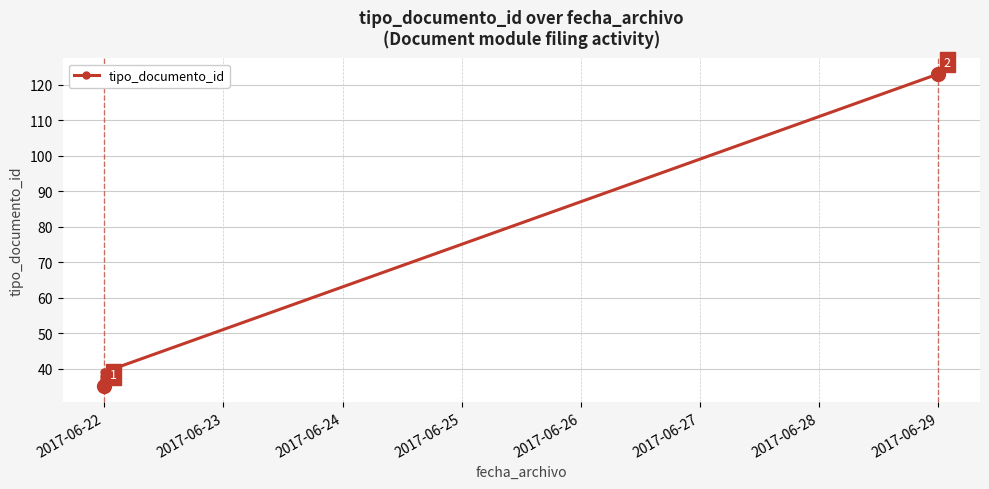

What is the difference between the maximum and second lowest values?

87